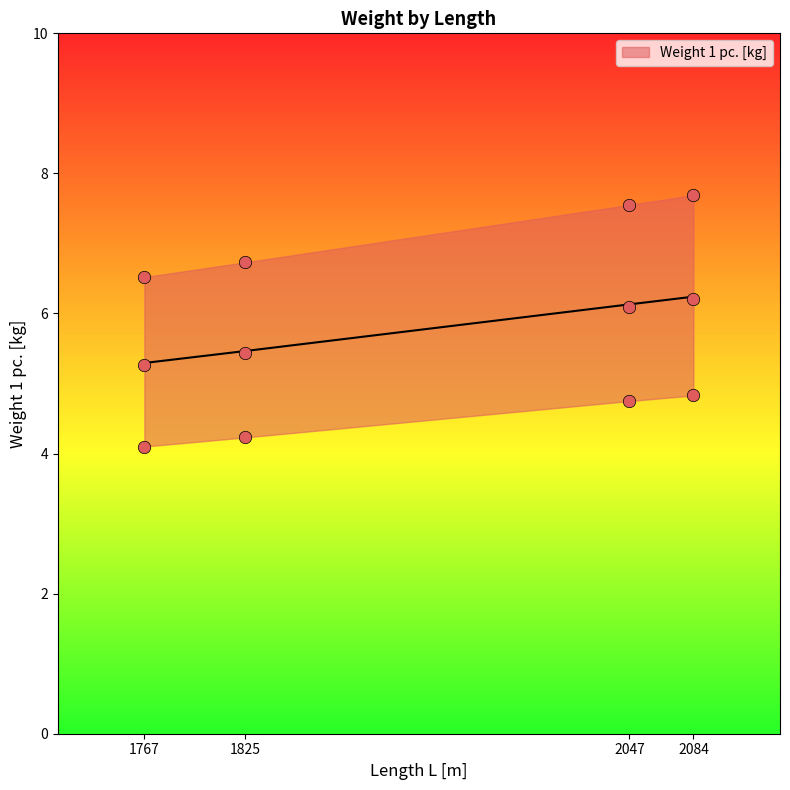

Which has a higher value, 1825 or 2047?

2047